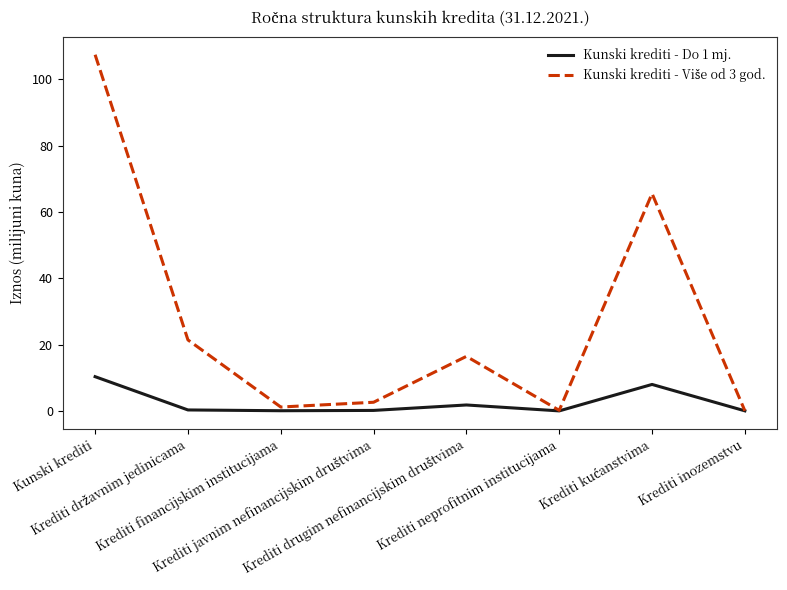

Which series has the largest total across all categories?

Kunski krediti - Više od 3 god.